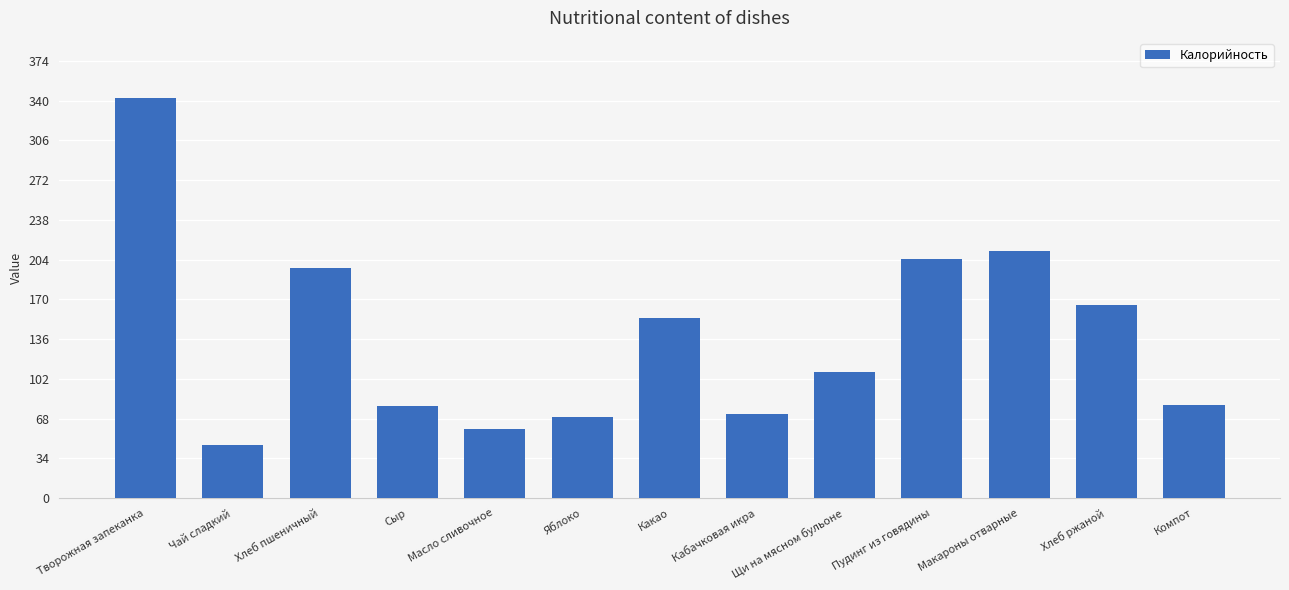

How many bars are there in total?

13